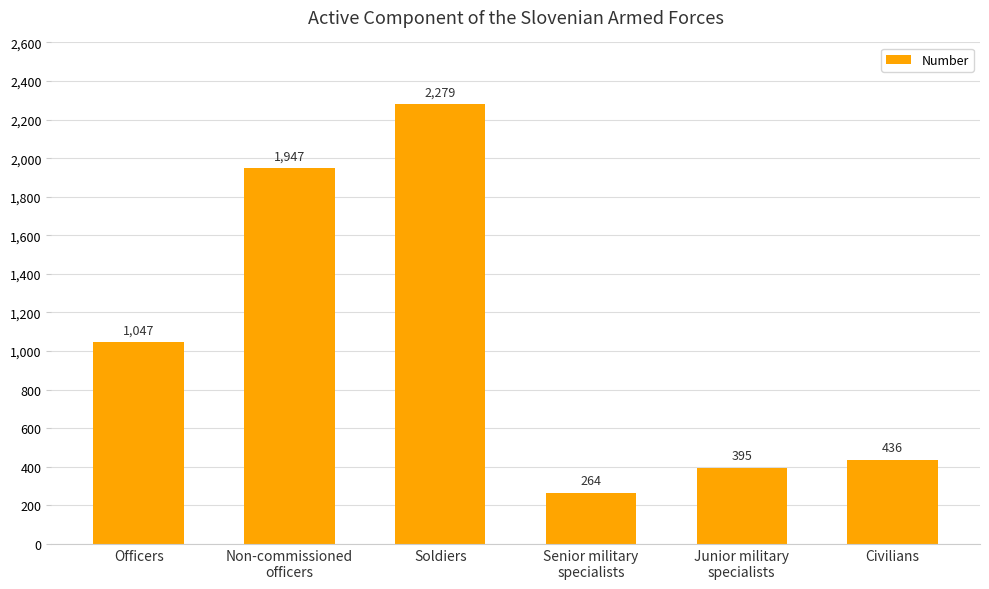

Rank the categories by value from lowest to highest.

Senior military
specialists, Junior military
specialists, Civilians, Officers, Non-commissioned
officers, Soldiers